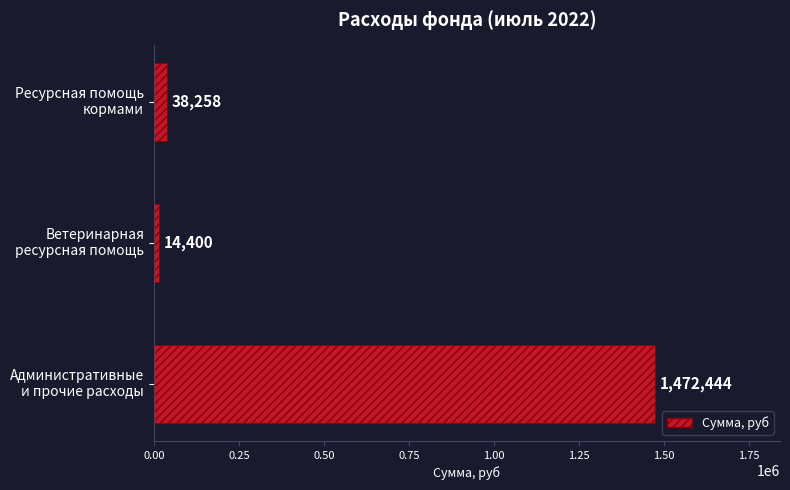

How many bars are there in total?

3